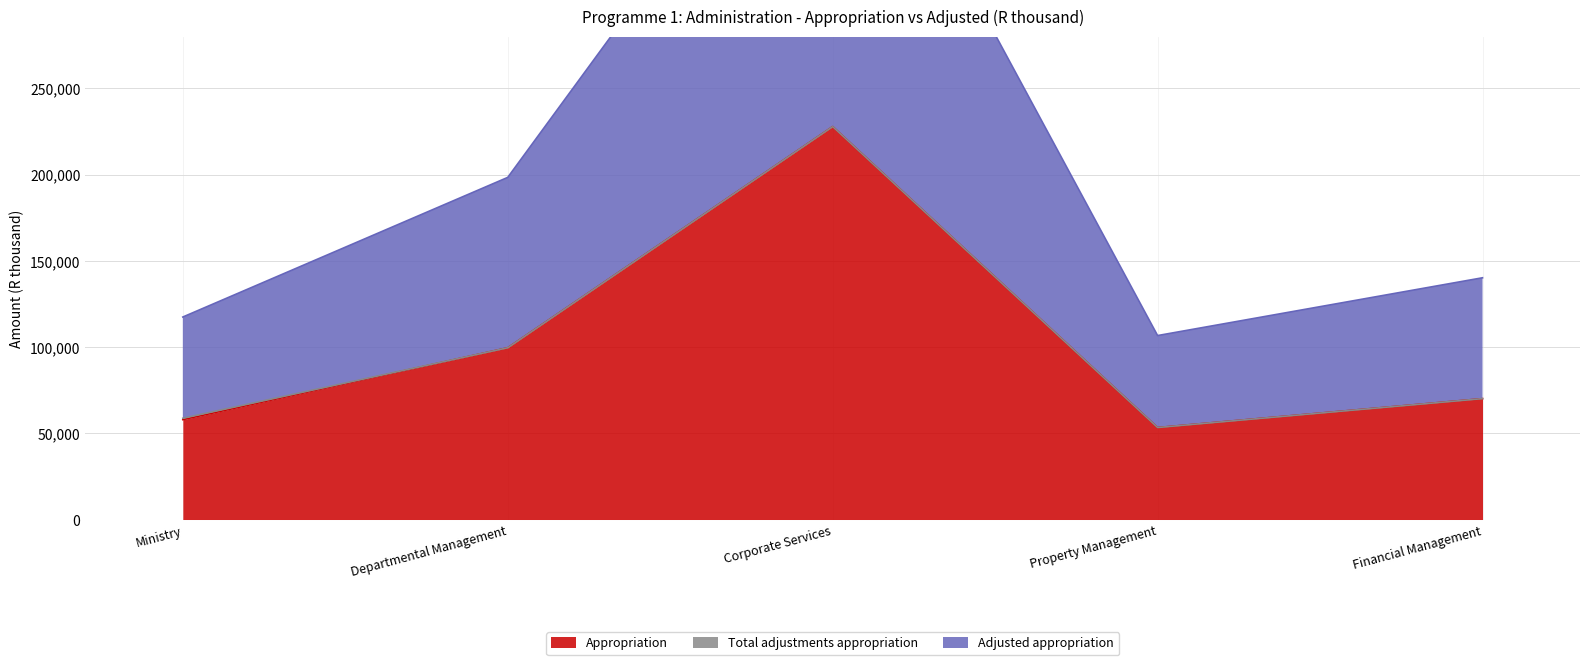

At which category is the sum across all series the highest?

Corporate Services